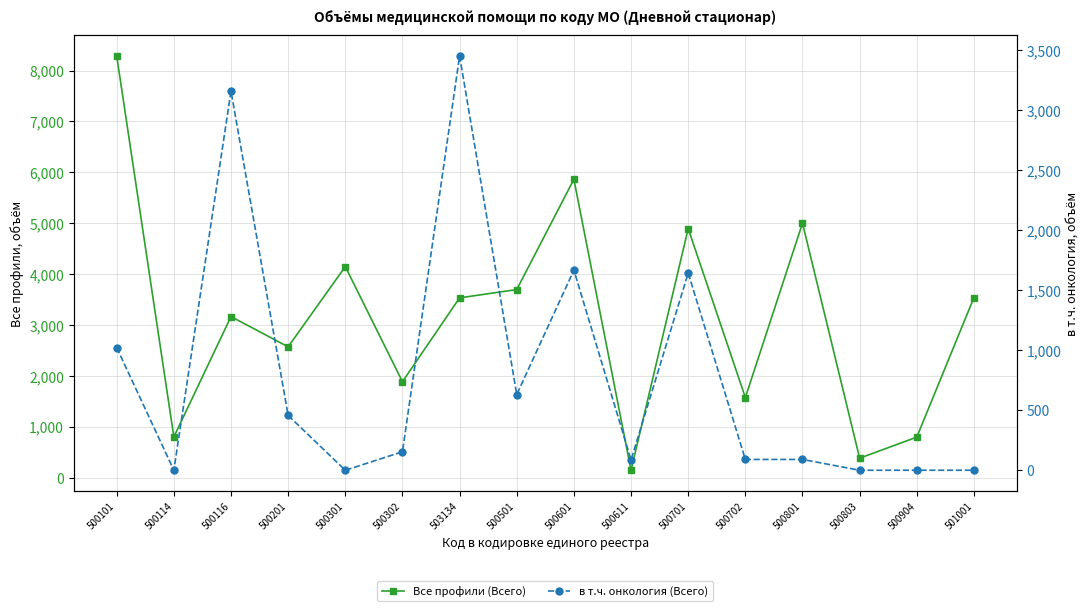

In в т.ч. онкология (Всего), how many points are higher than both neighbors (excluding endpoints)?

4